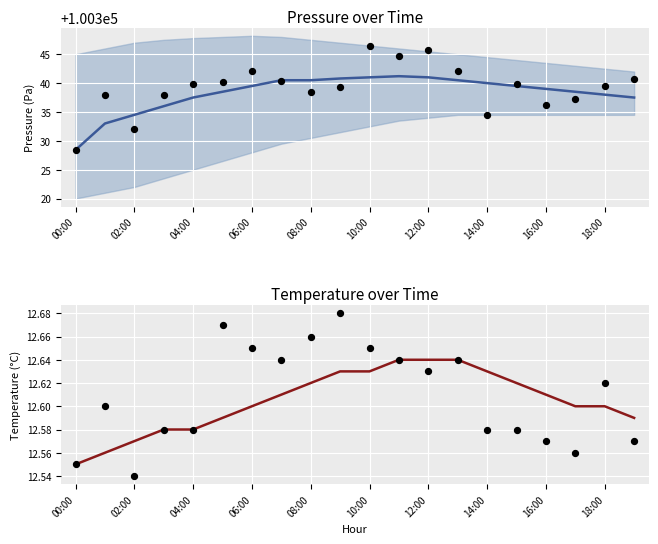

Is the value of temperature (obs) at 18:00 greater than the value of pressure (smooth) at 06:00?

No